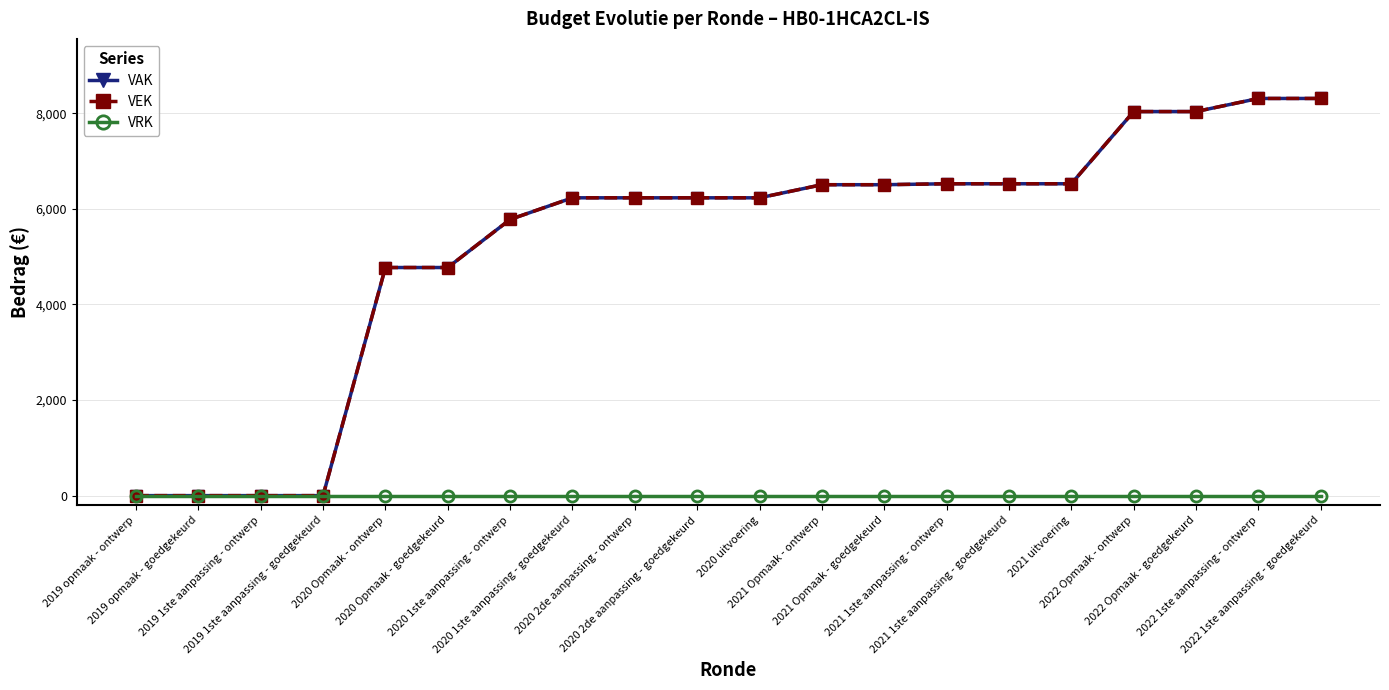

Does the chart have visible grid lines?

Yes